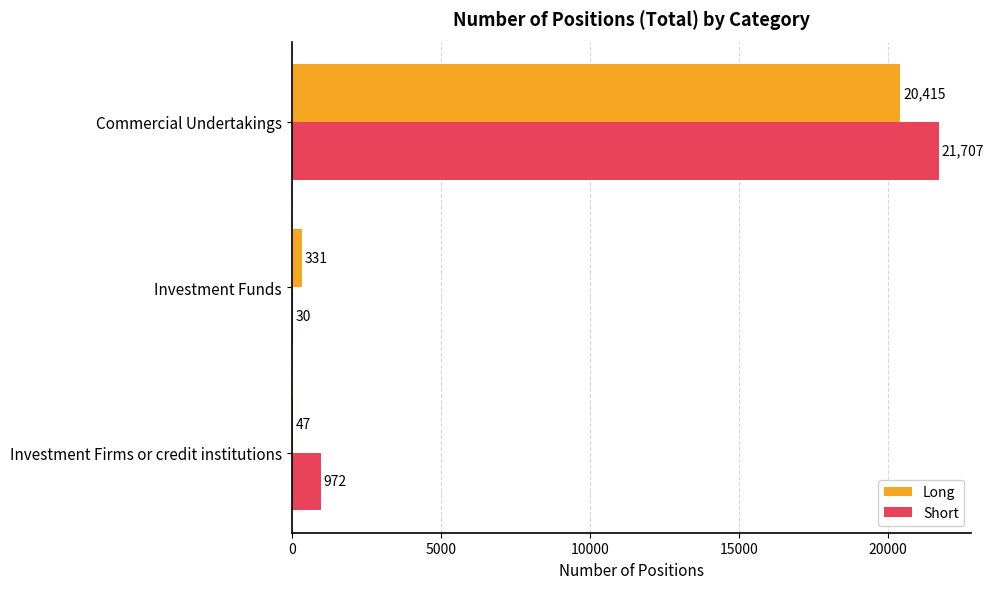

Between Investment Firms or credit institutions and Investment Funds, which series saw the biggest shift?

Short